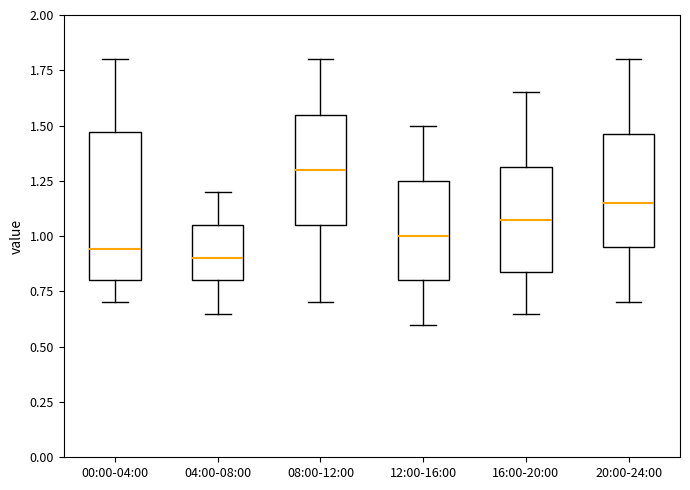

Which box has the highest median line?

08:00-12:00